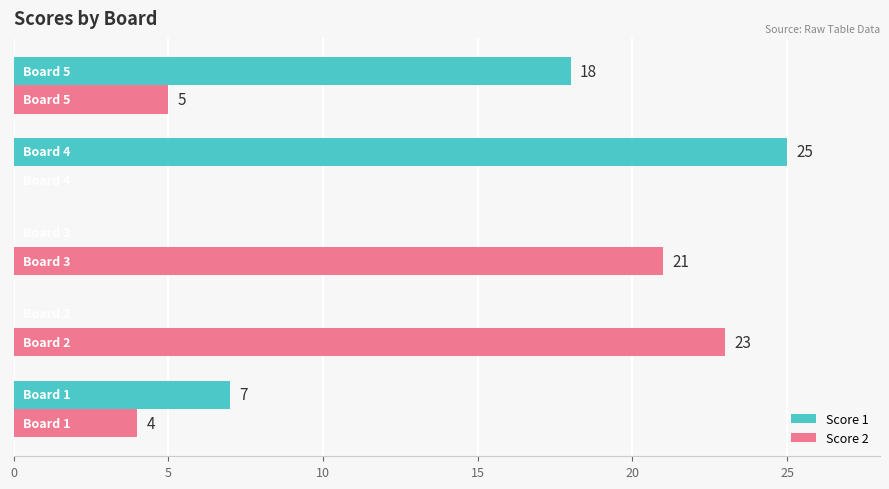

What is the sum of all Score 1 values?

50